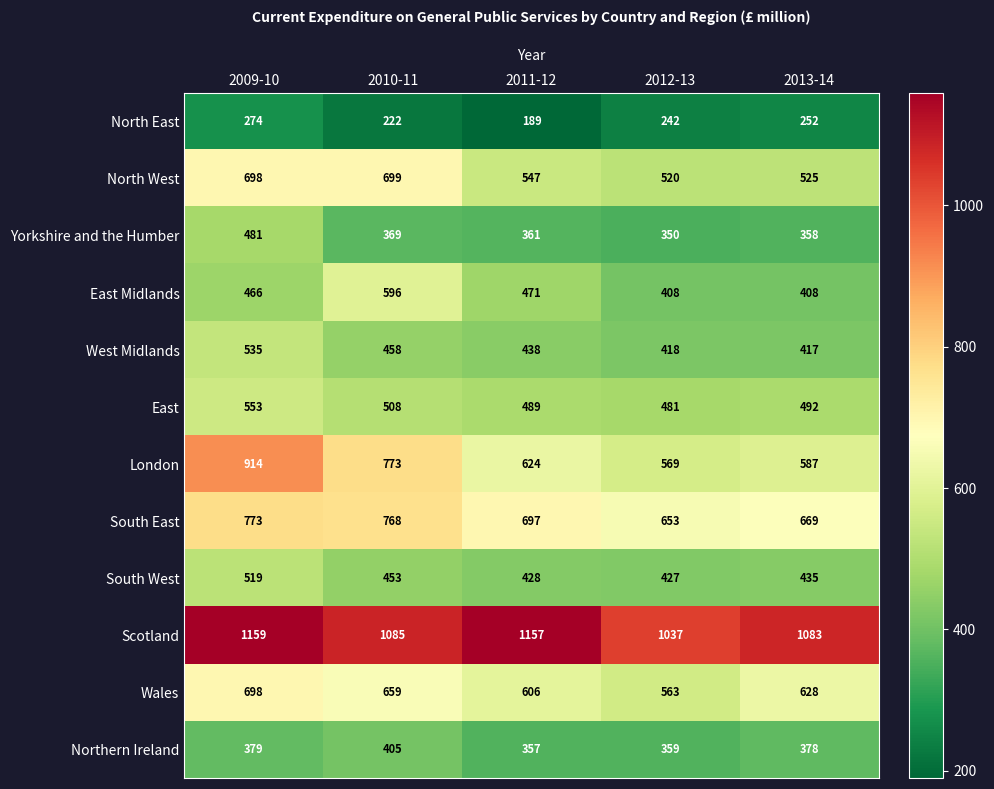

What is the difference between the highest and lowest values at 2009-10?

885